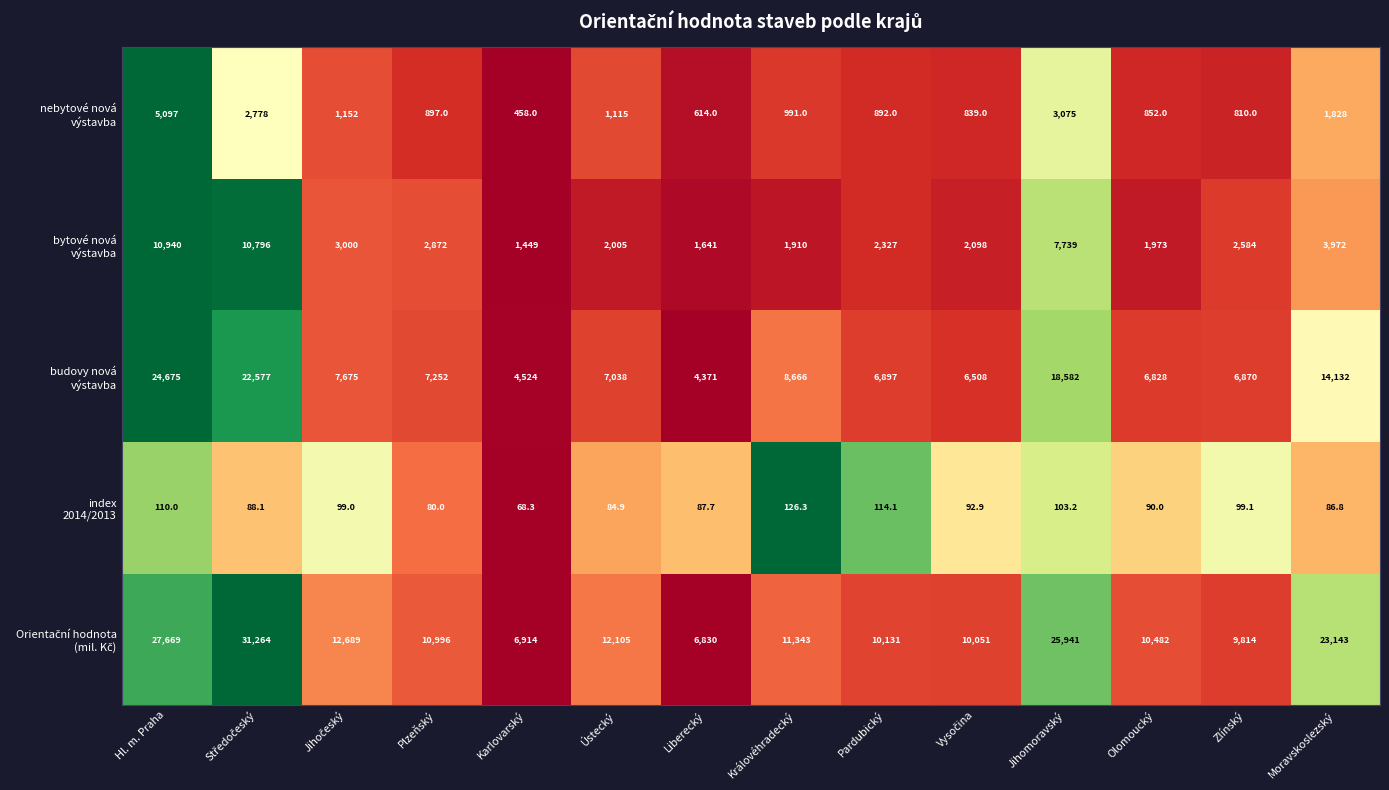

What is the total value across all series at Ústecký?

22347.9